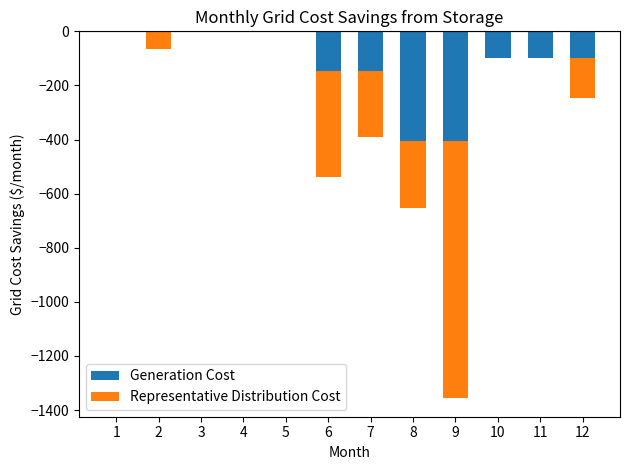

What are all the series names shown in the legend?

Generation Cost, Representative Distribution Cost